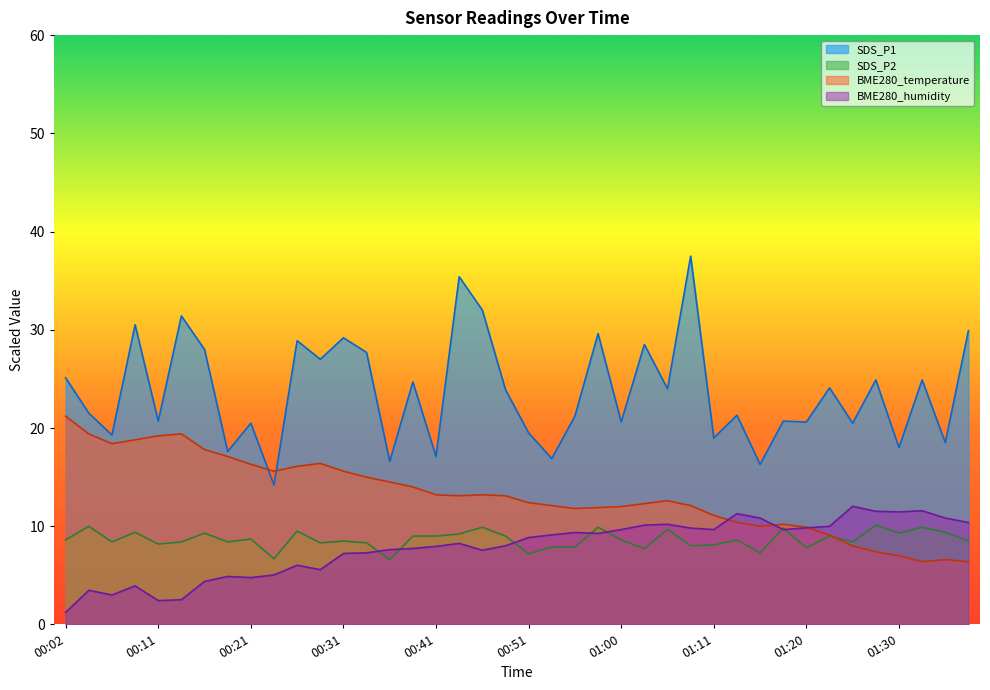

Where is SDS_P2 nearest to the value 8?

01:08